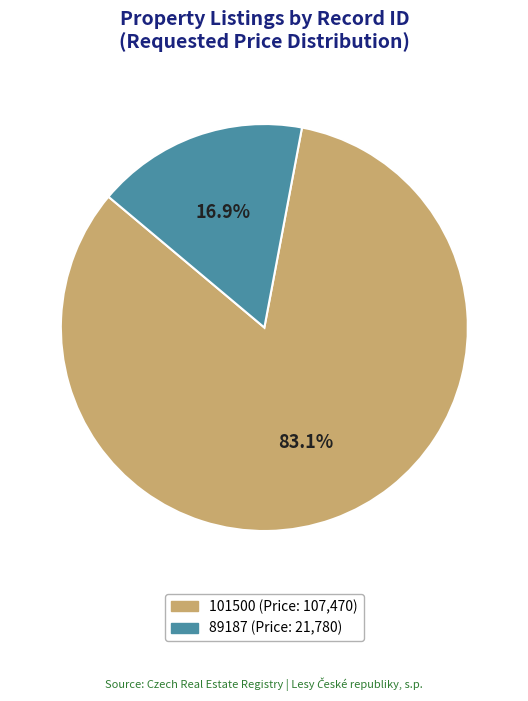

What percentage is the 89187 slice, to the nearest percent?

17%